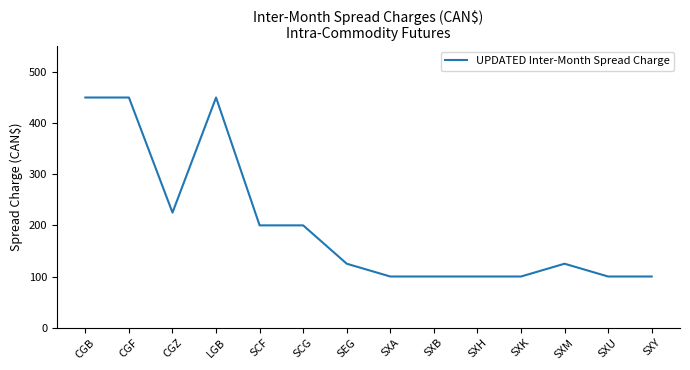

What is the difference between the values at CGF and SXH?

350